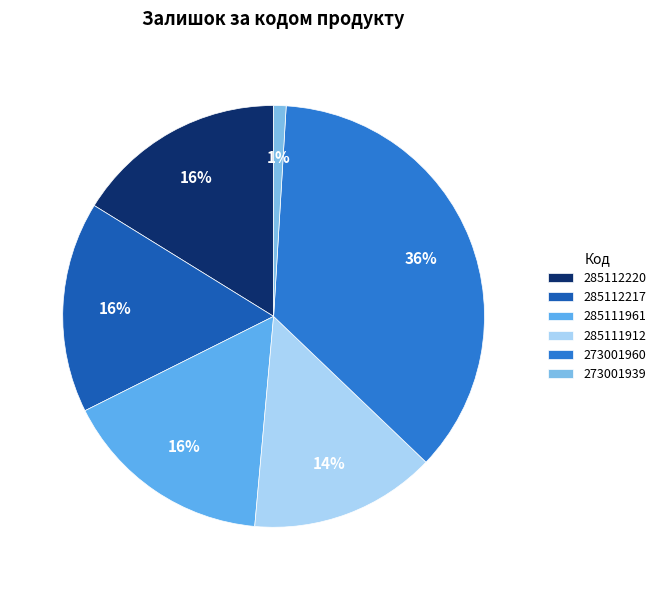

What portion of the pie excludes 285112220?

83.8%